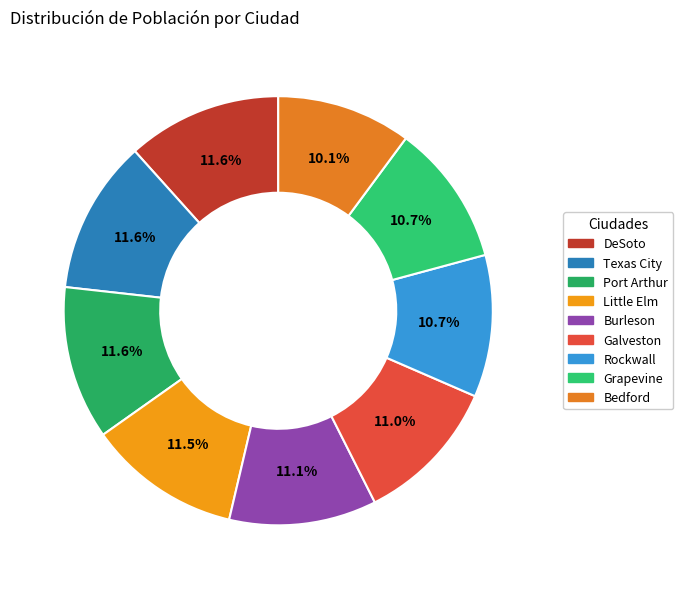

Count the number of slices in the pie.

9